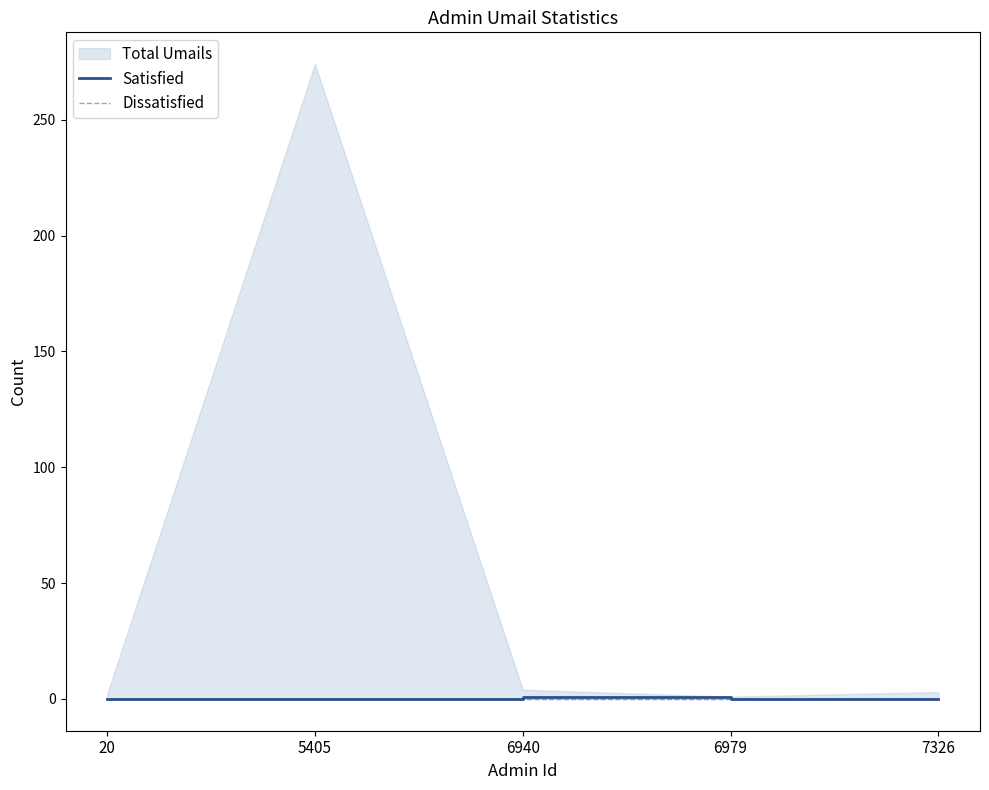

Count the Satisfied values in the range 0 to 1.

5